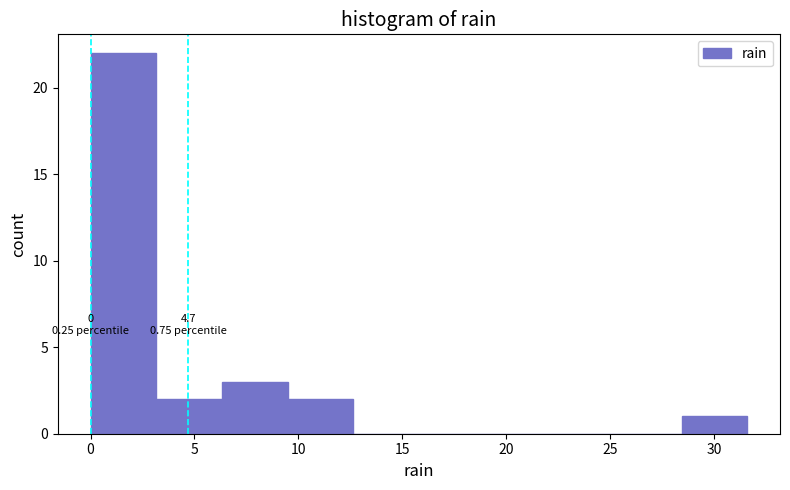

Which range on the x-axis has the tallest bar?

0.0 to 3.0